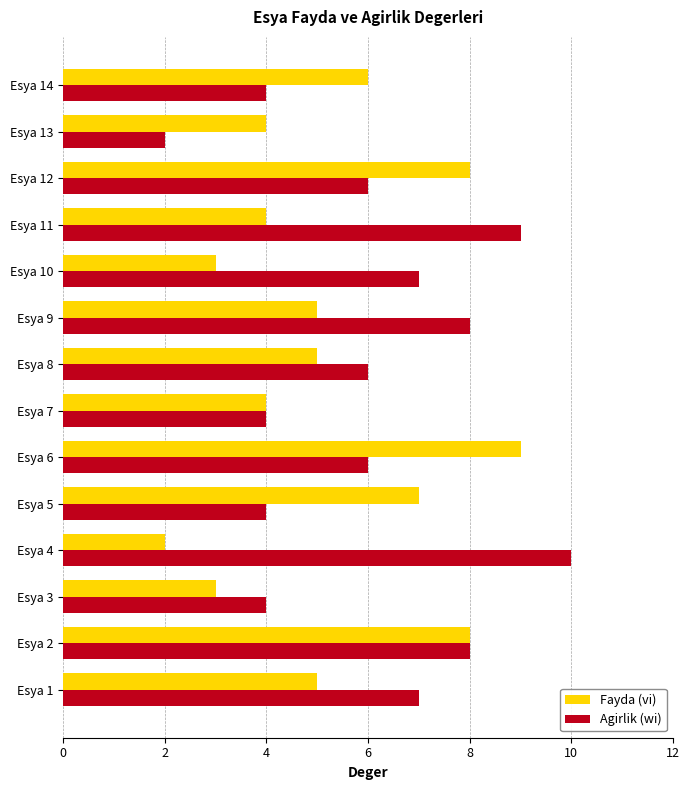

What is the greatest value displayed?

10